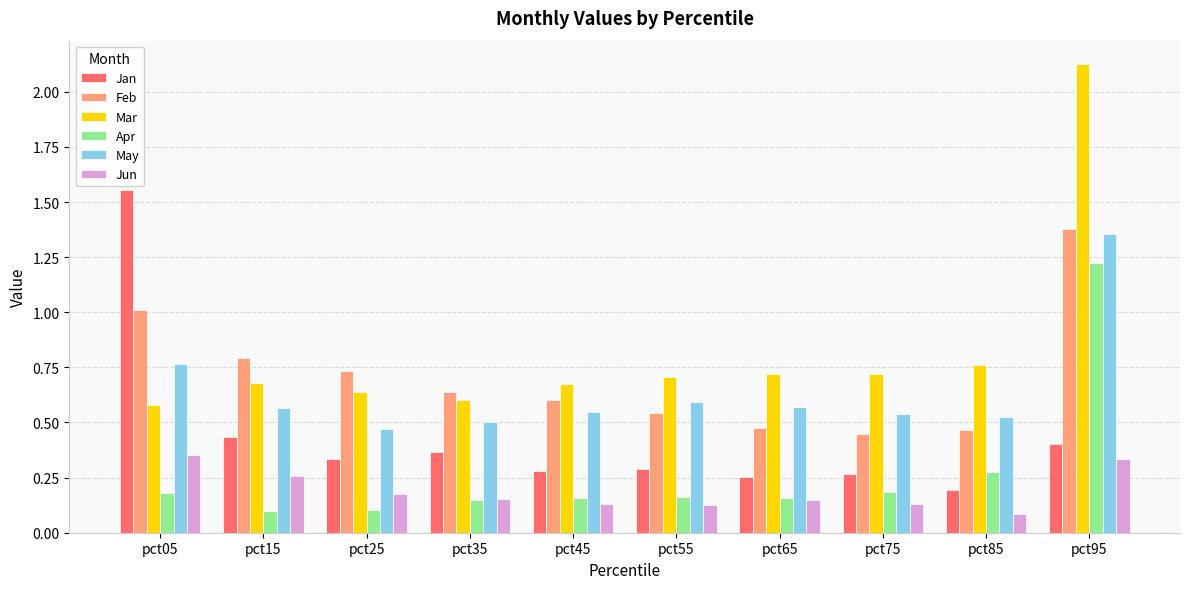

What are all the series names shown in the legend?

Jan, Feb, Mar, Apr, May, Jun